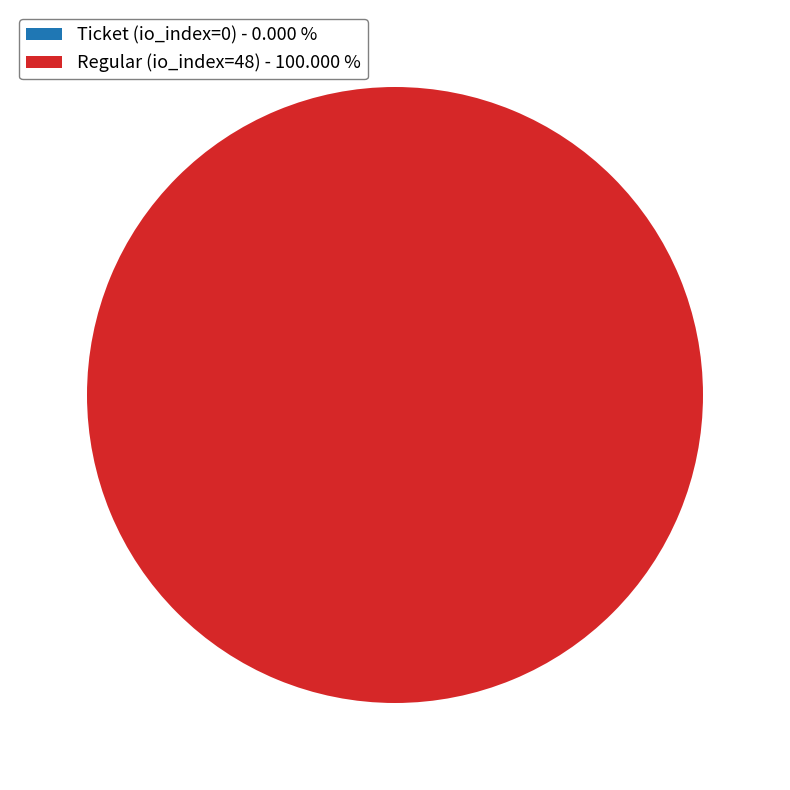

Which slice is the smallest?

Ticket (io_index=0)